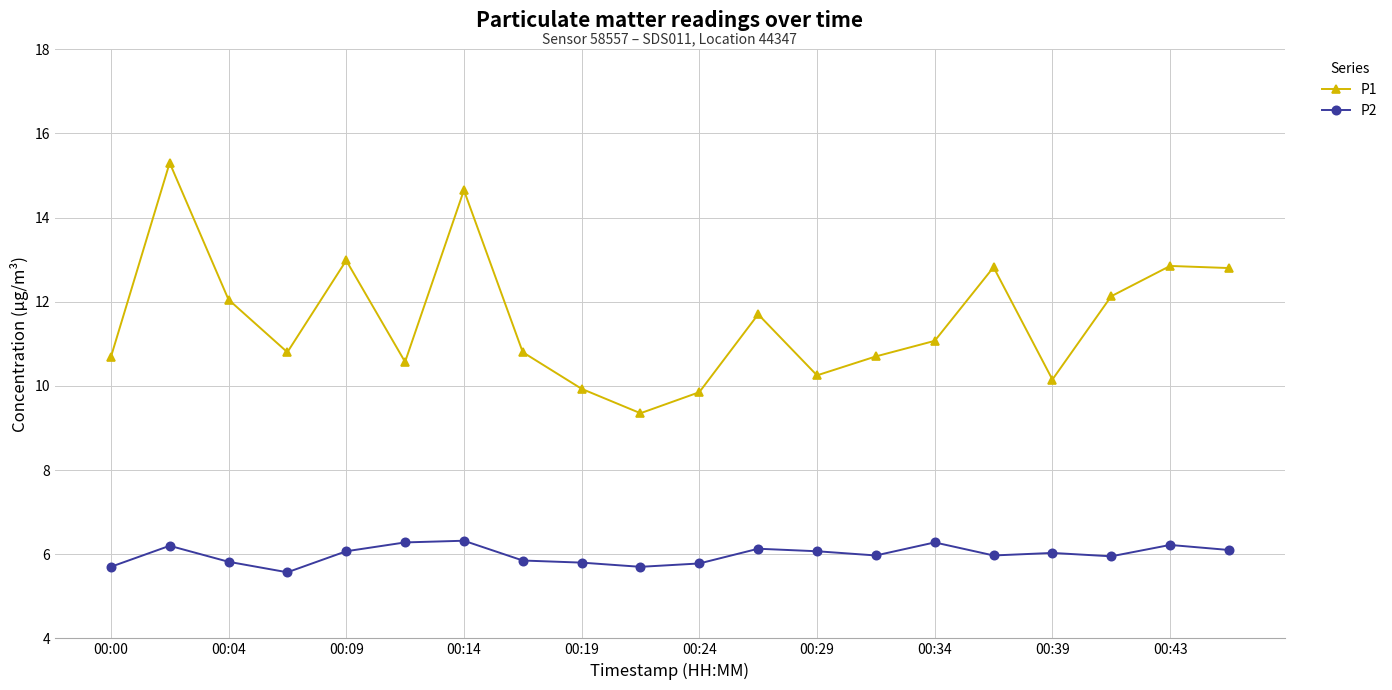

Which series has the largest total across all categories?

P1